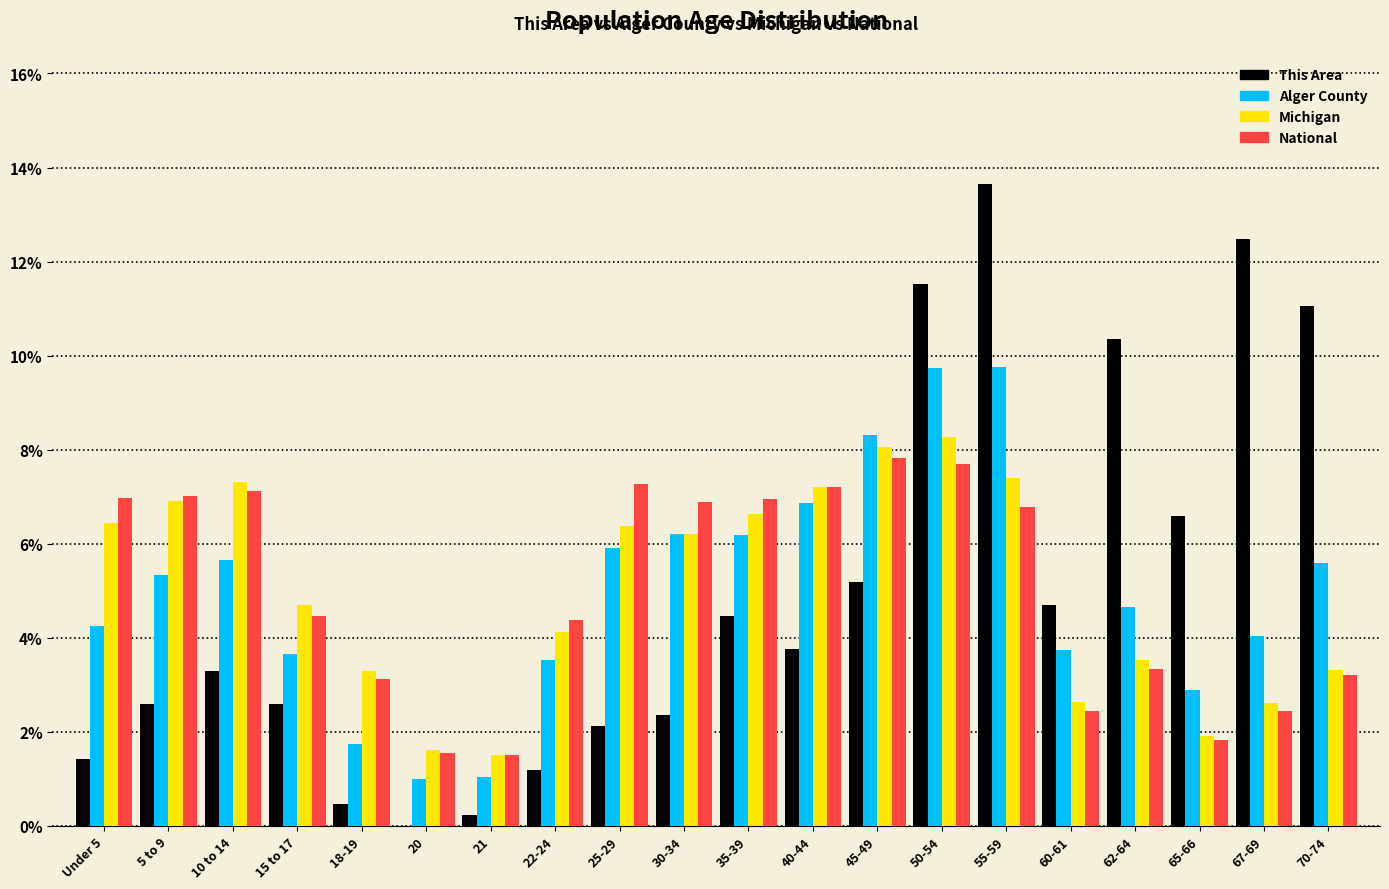

Is it true that Michigan equals 6.9 at 5 to 9?

True